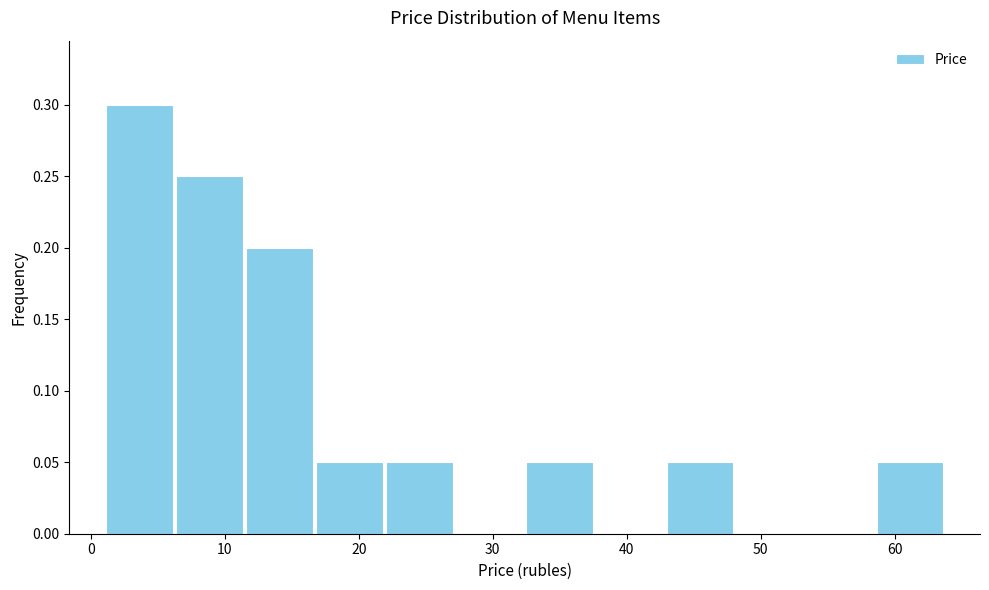

How tall is the bar that spans 6 to 11 on the x-axis? Neither the bar edges nor the heights are printed on the chart, so give them approximately, as read against the axes.

0.25